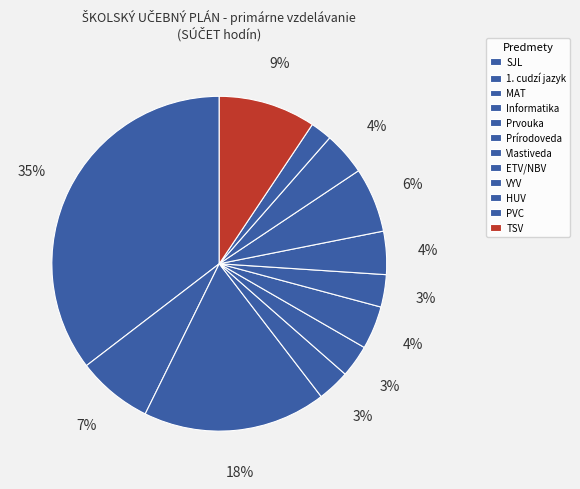

What is the smallest slice in the pie chart?

PVC